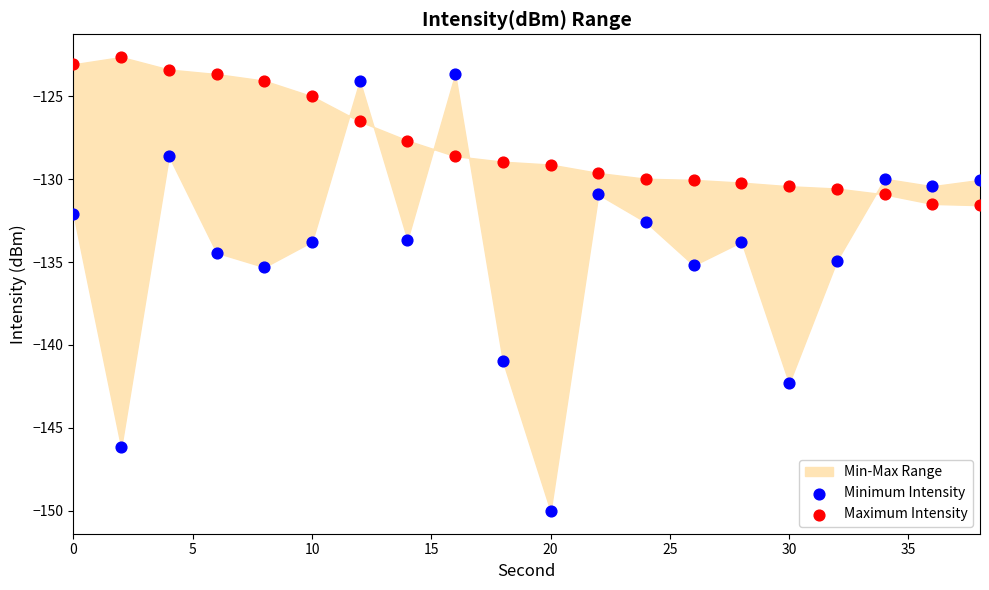

Which series reaches the minimum Y coordinate?

Minimum Intensity